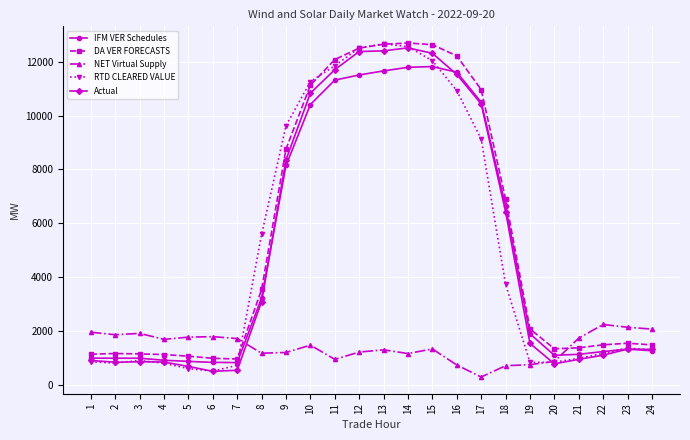

What is the total value across all series at 12?

50131.6